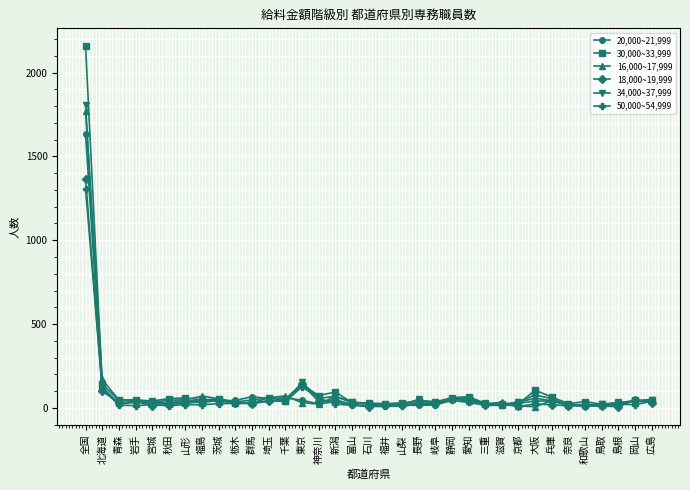

True or false: 18,000~19,999 and 16,000~17,999 cross at least once.

True